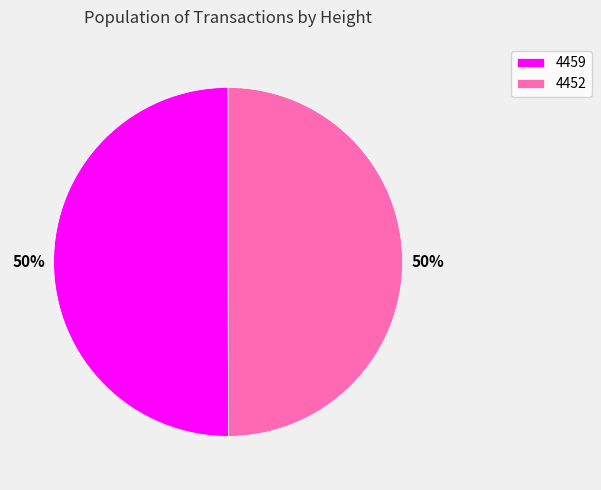

Is the sum of 4459 and 4452 greater than half?

Yes